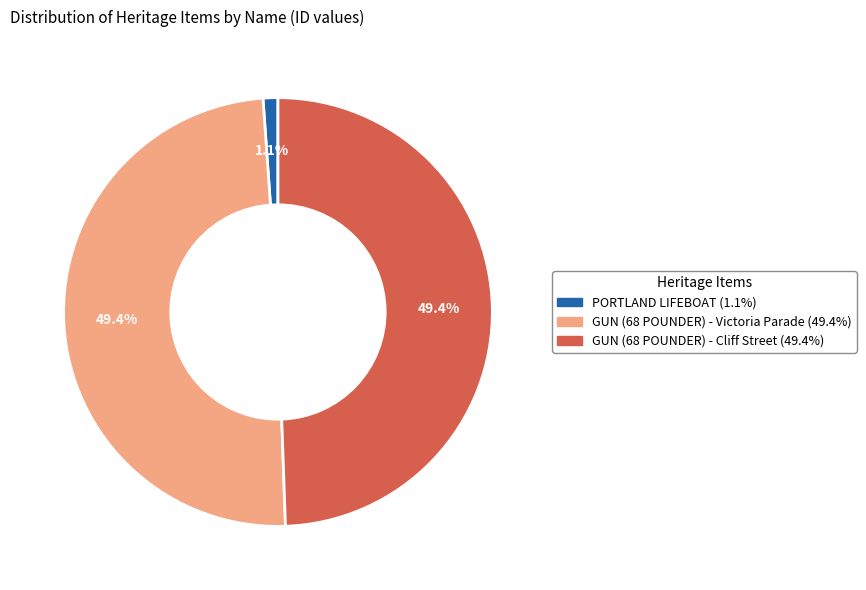

What is the smallest slice in the pie chart?

PORTLAND LIFEBOAT